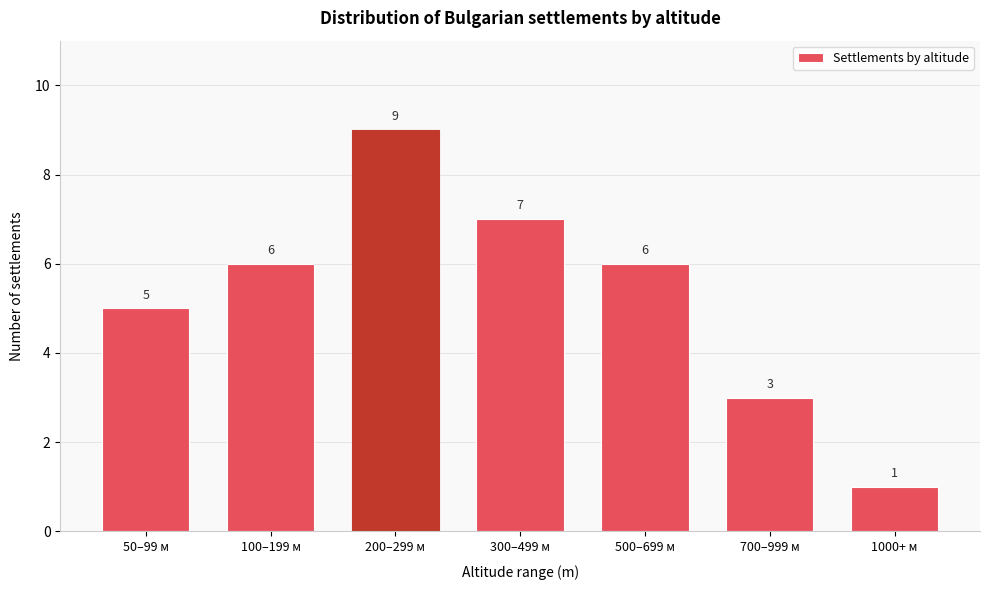

Reading left to right, extract all data points from this chart.

50–99 м=5	100–199 м=6	200–299 м=9	300–499 м=7	500–699 м=6	700–999 м=3	1000+ м=1